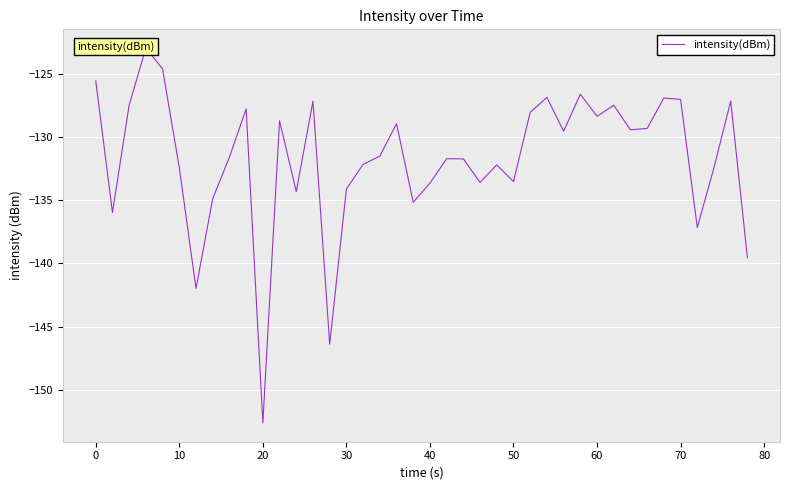

How many lines are shown in the chart?

1